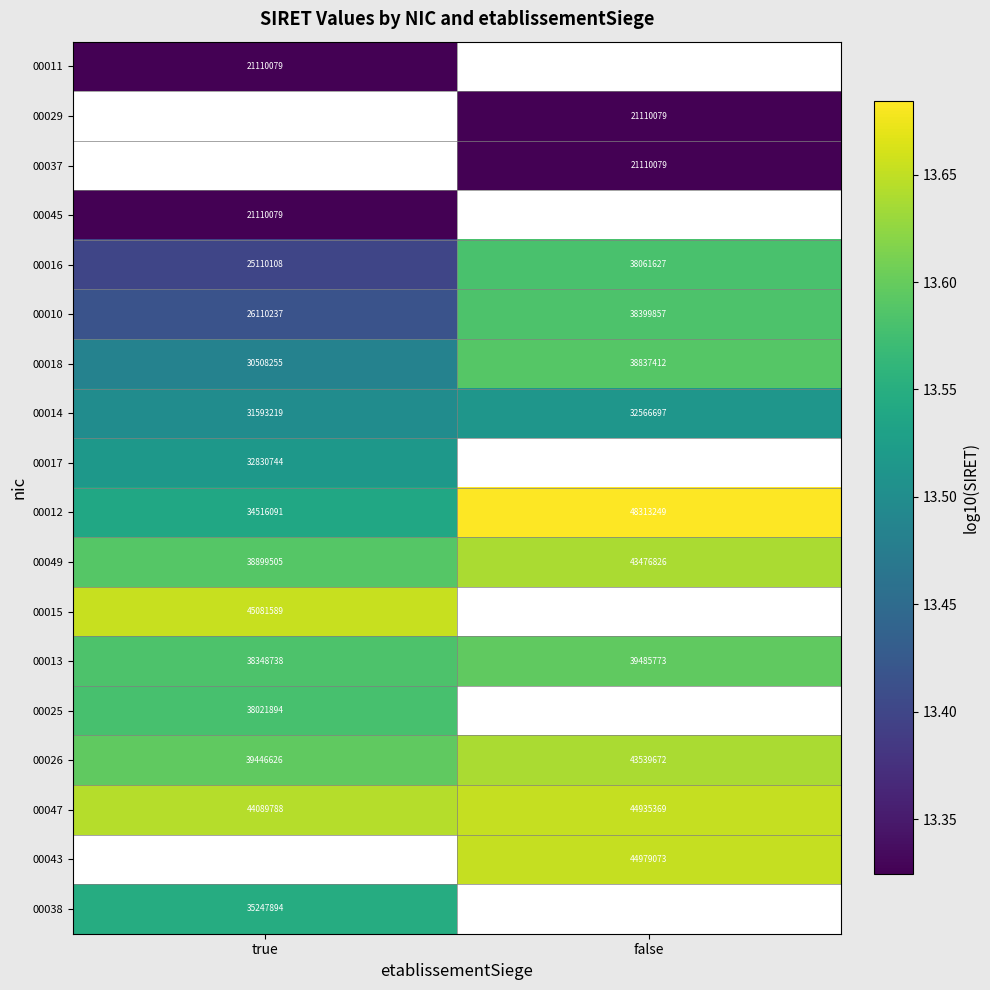

Where is 00012 nearest to the value 41414670?

true